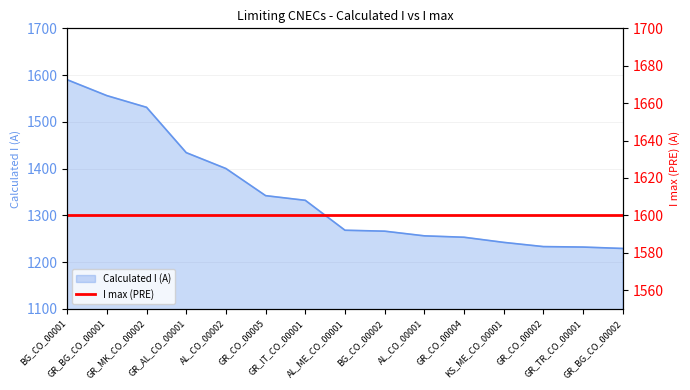

What is the difference between the maximum and minimum values?

361